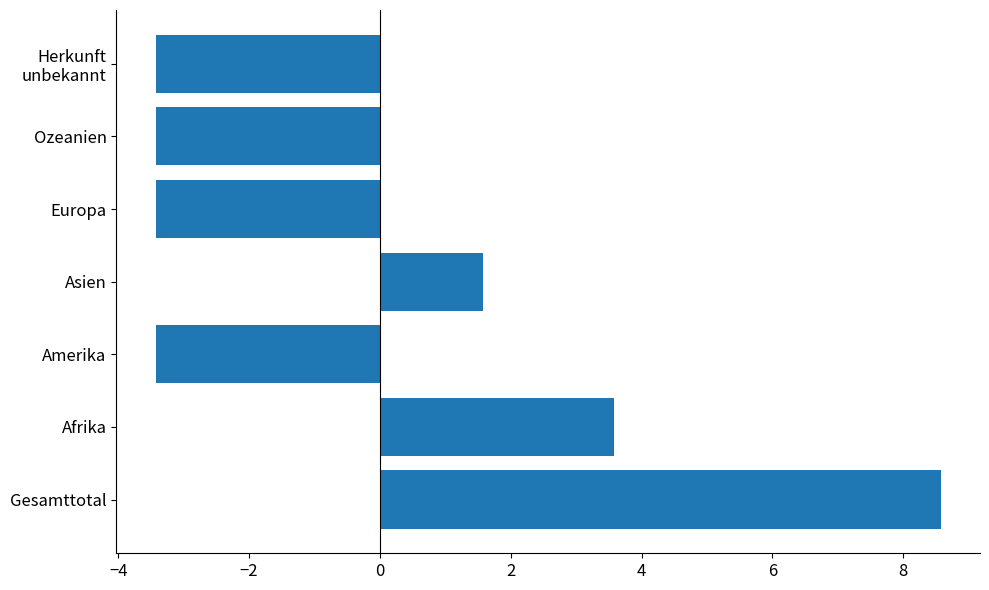

Reading top to bottom, transcribe all the data shown in this chart.

-3.4	-3.4	-3.4	1.6	-3.4	3.6	8.6